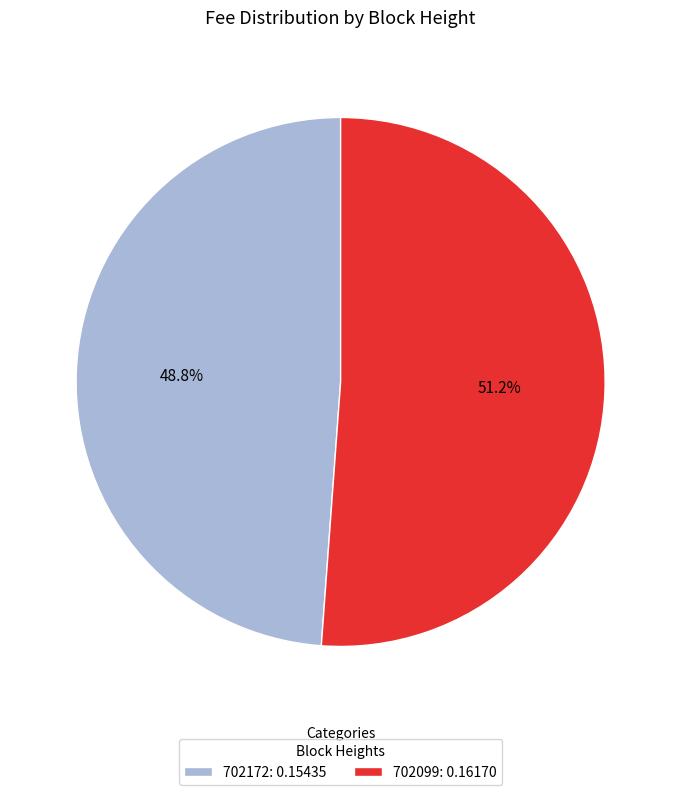

What percentage is NOT represented by 702172?

51.2%